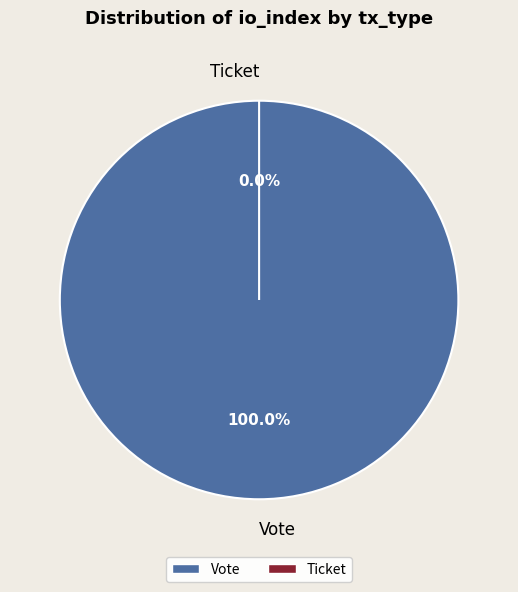

How many slices are in this pie chart?

2